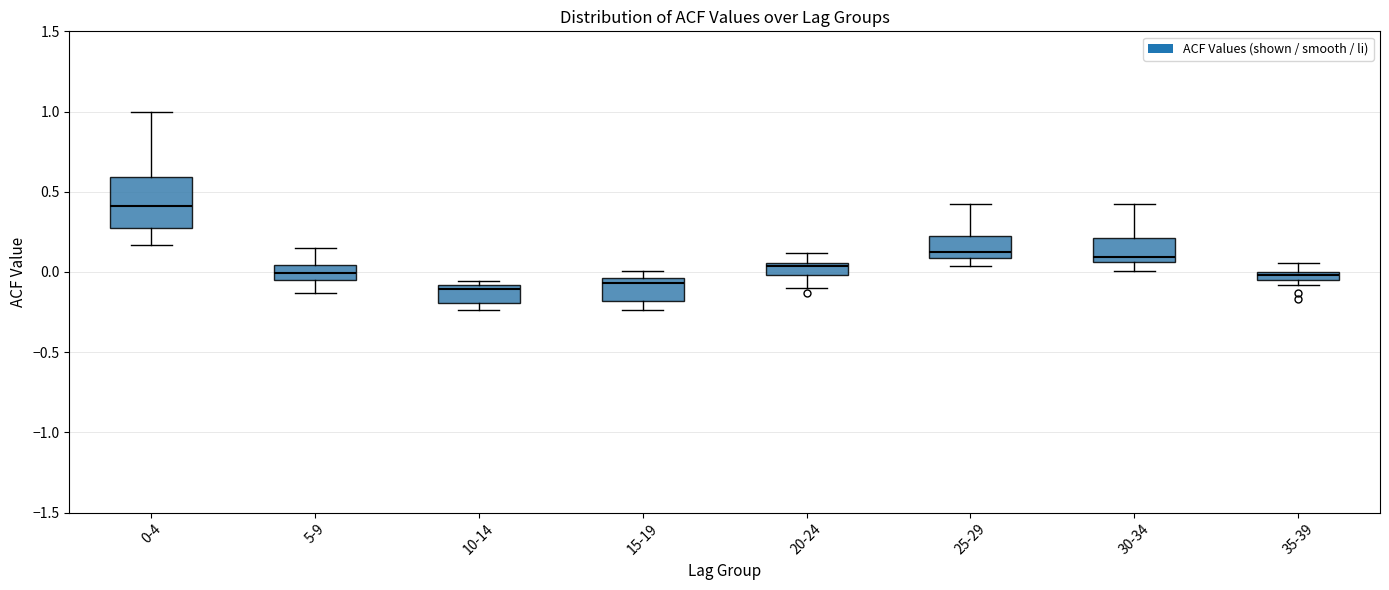

Which box is the tallest, from its lower edge to its upper edge?

0-4